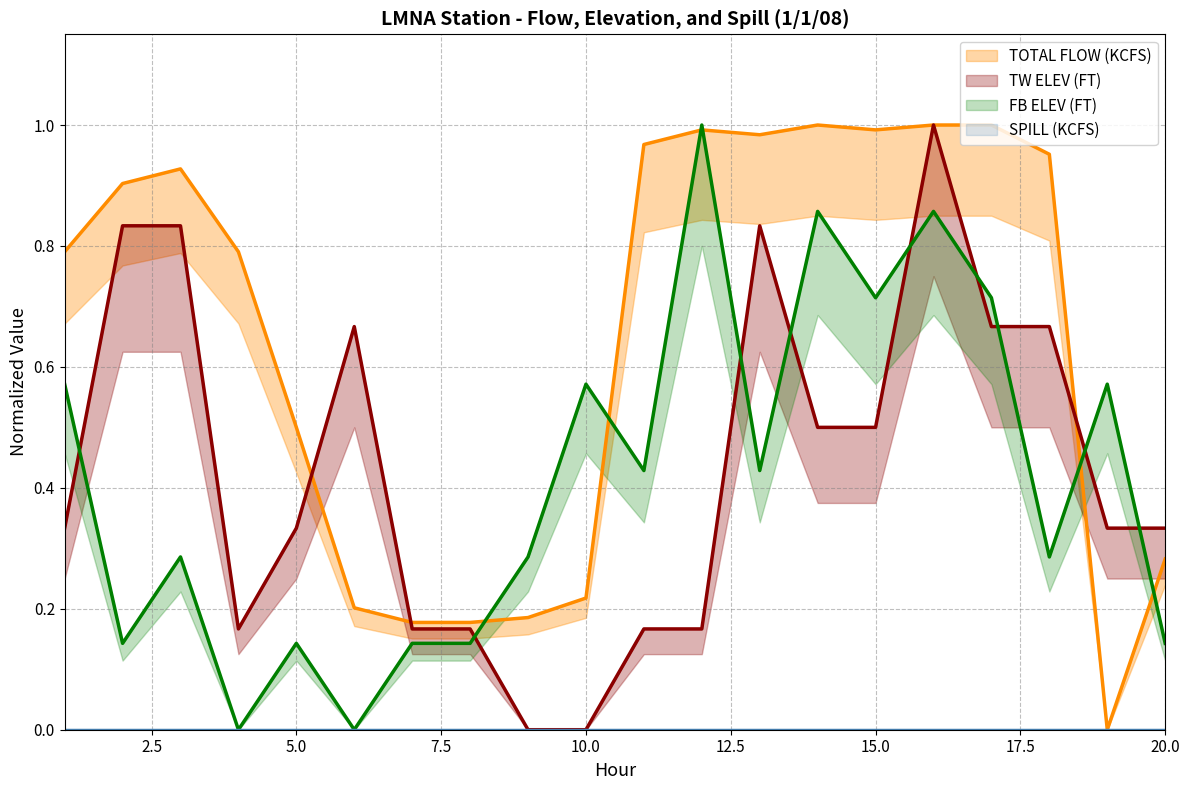

What is the sum of the TOTAL FLOW (KCFS) values at 15 and 12?

2.0